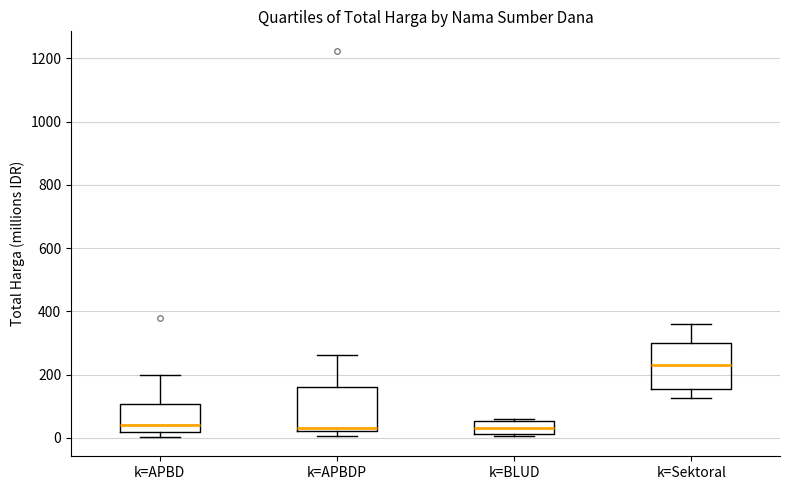

Reading left to right, read every box against the y-axis: the position of its median line, the range the box covers, and the ends of its whiskers. The values are not printed on the chart, so give them approximately, as read against the axis.

k=APBD: median 40, box 20 to 100, whiskers 0 to 200
k=APBDP: median 40, box 20 to 160, whiskers 0 to 260
k=BLUD: median 40, box 20 to 60, whiskers 0 to 60 (just above the box's upper edge)
k=Sektoral: median 240, box 160 to 300, whiskers 120 to 360